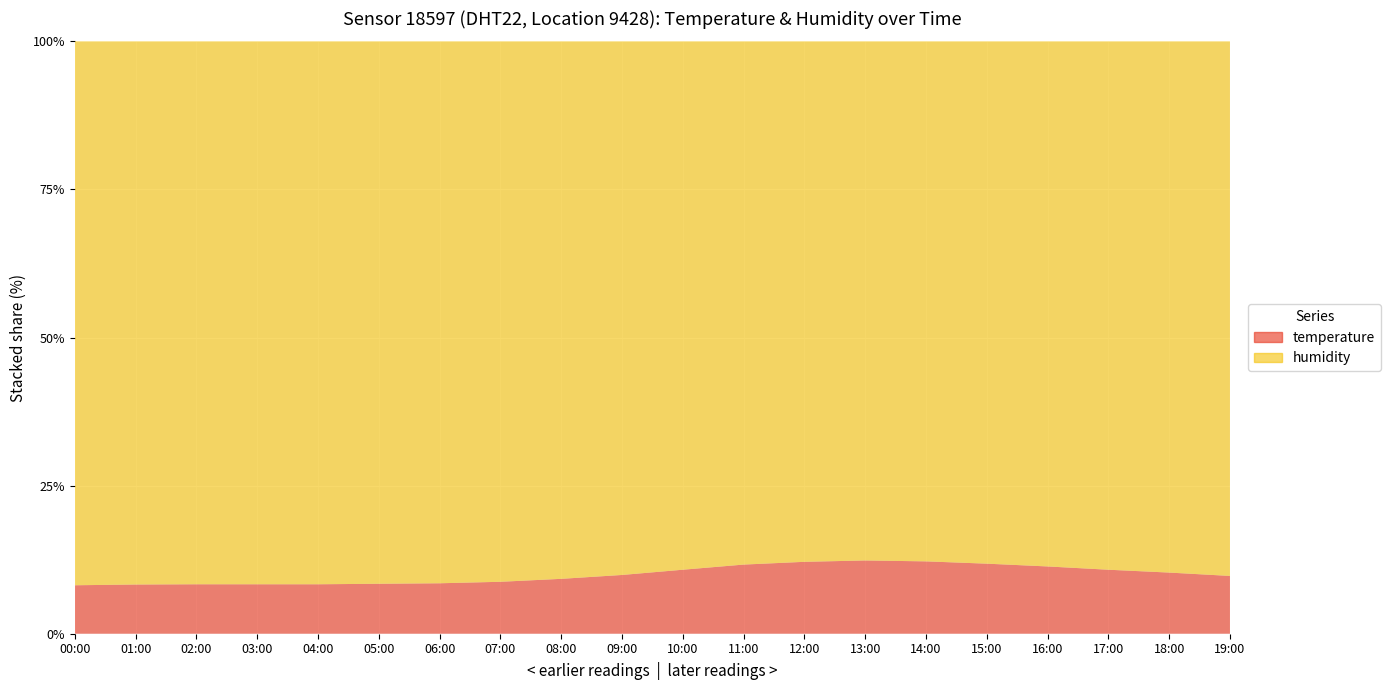

Reading left to right, list all the values displayed in this chart.

temperature: 8.9	9.1	9.1	9.1	9.1	9.2	9.3	9.6	10.2	11.0	12.1	13.2	13.8	14.1	13.9	13.4	12.8	12.1	11.5	10.8
humidity: 99.9	99.9	99.9	99.9	99.9	99.9	99.9	99.9	99.9	99.9	99.9	99.9	99.9	99.9	99.9	99.9	99.9	99.9	99.9	99.9